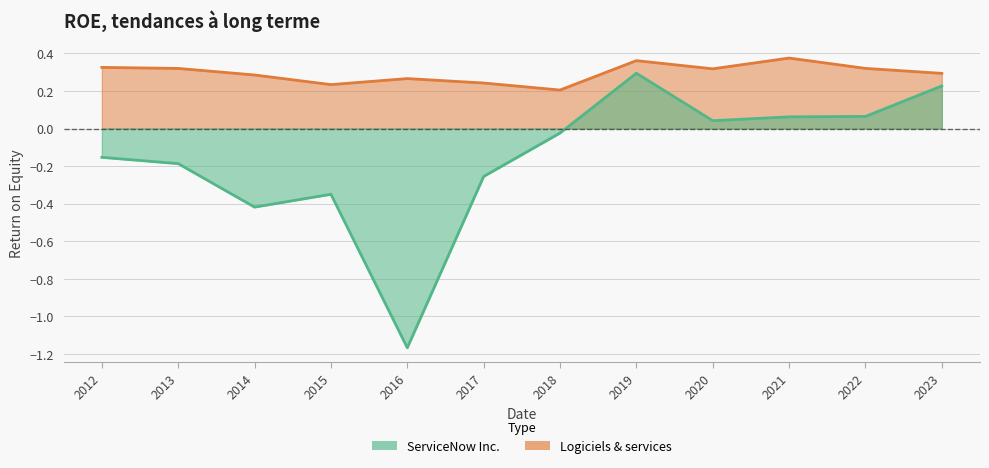

Where is the first local maximum for ServiceNow Inc.?

2015